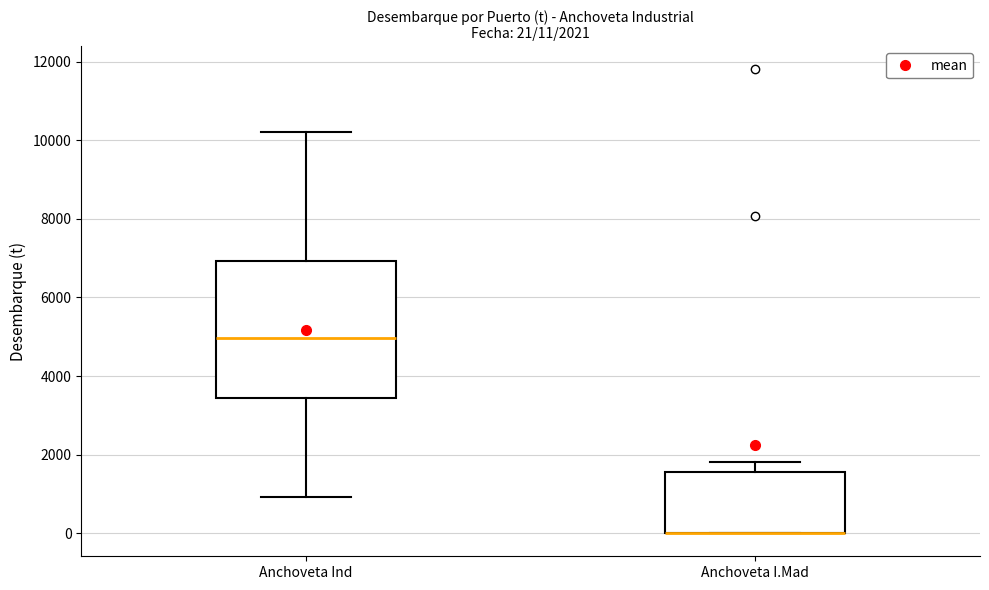

Comparing the boxes themselves (not the whiskers), which one is the tallest?

Anchoveta Ind